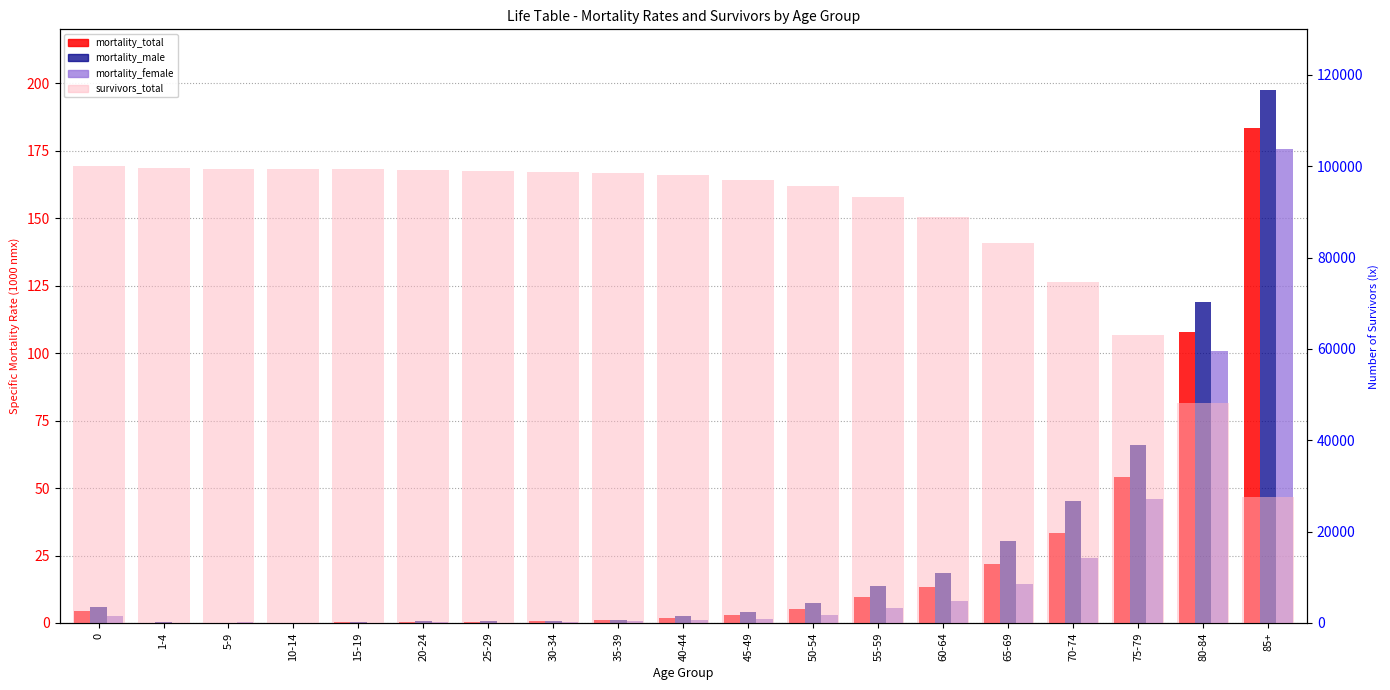

What is the maximum value shown in the chart?

100000.0